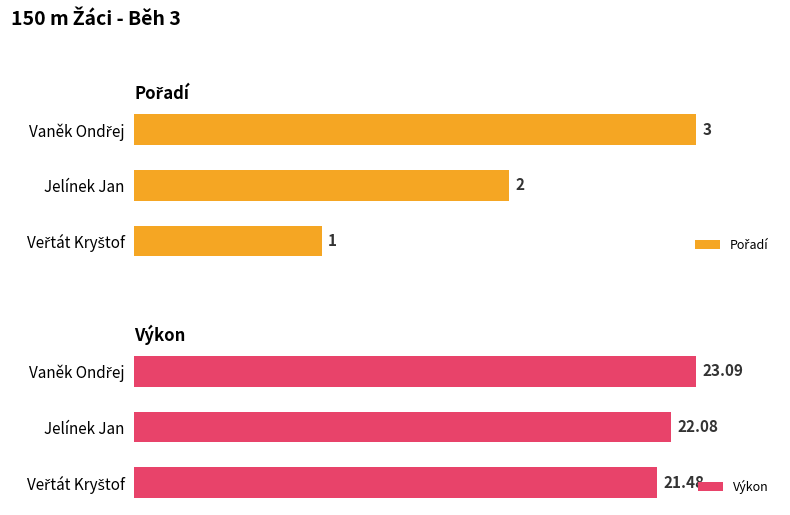

Where does the Pořadí series first go above 2?

2